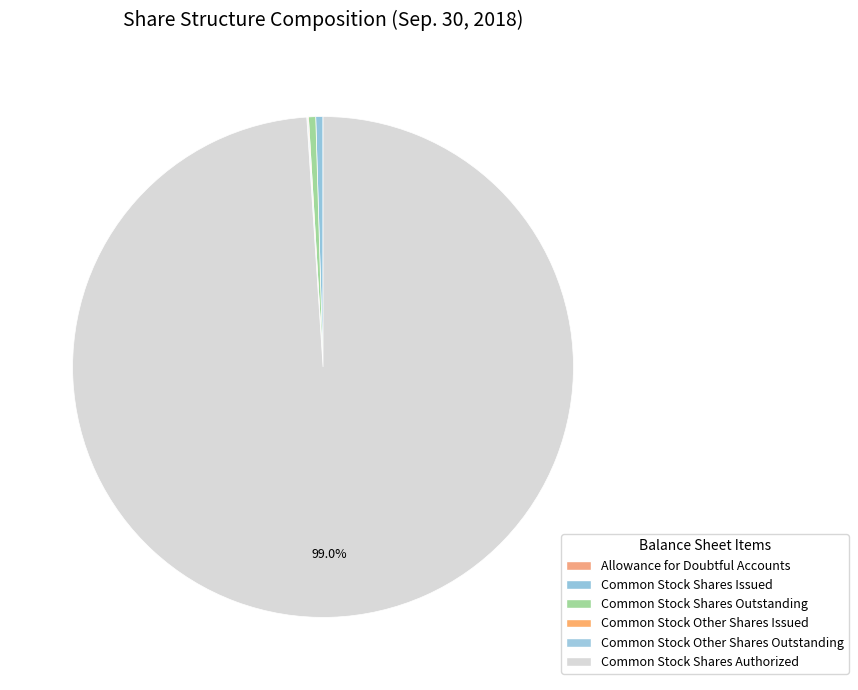

Rank the categories by value from lowest to highest.

Allowance for Doubtful Accounts, Common Stock Other Shares Issued, Common Stock Other Shares Outstanding, Common Stock Shares Issued, Common Stock Shares Outstanding, Common Stock Shares Authorized